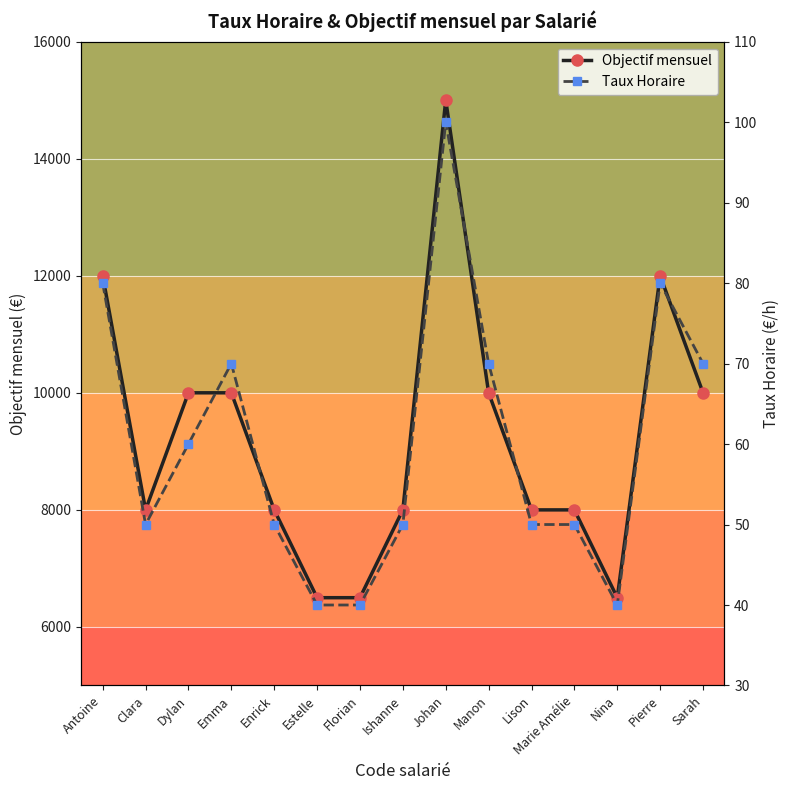

True or false: Taux Horaire and Objectif mensuel intersect in this chart.

False